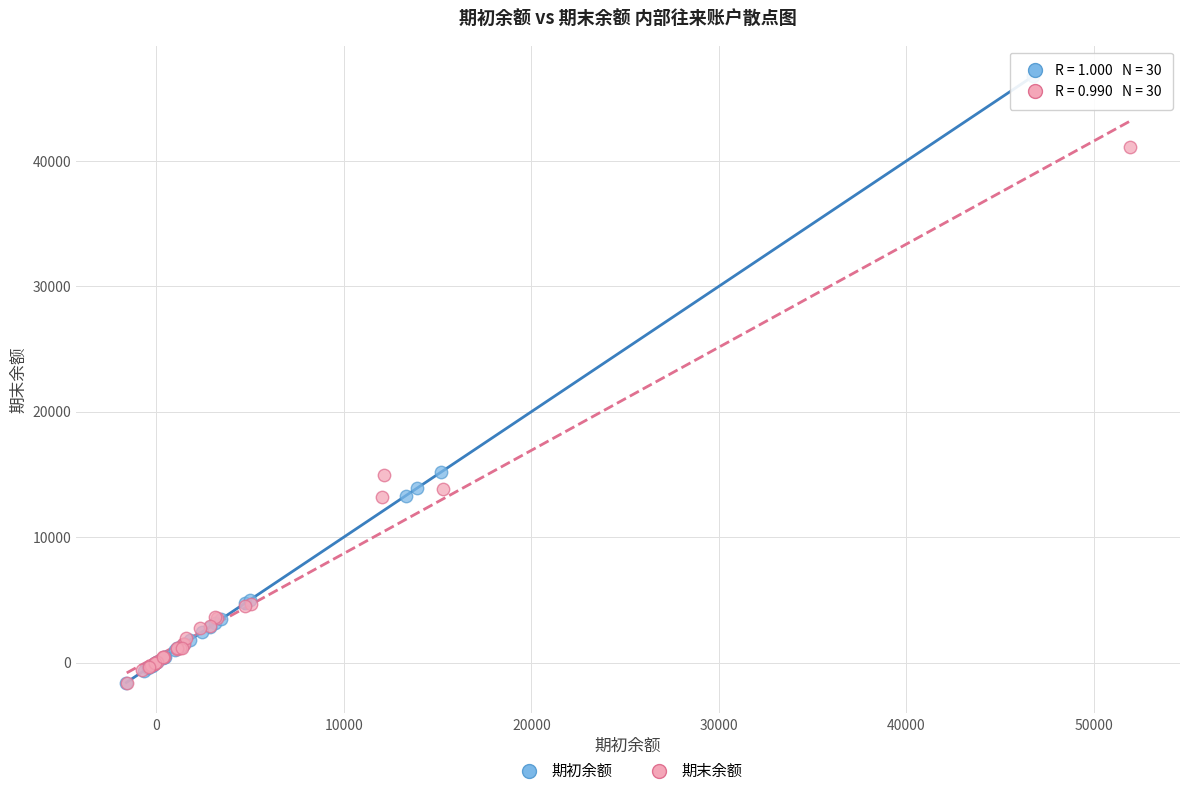

Which series has the widest spread of Y values?

期初余额